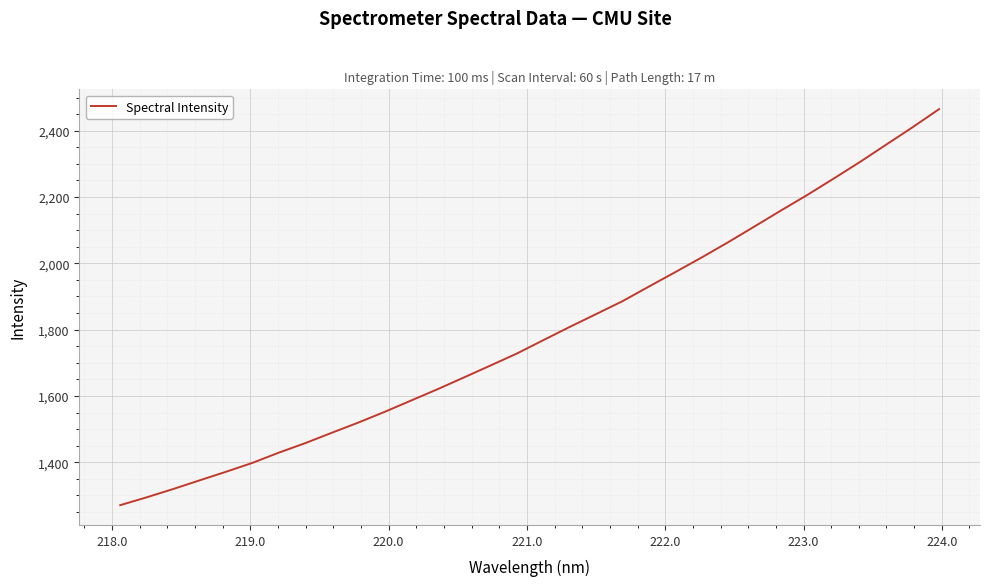

What is the difference between the maximum and minimum values?

1194.6